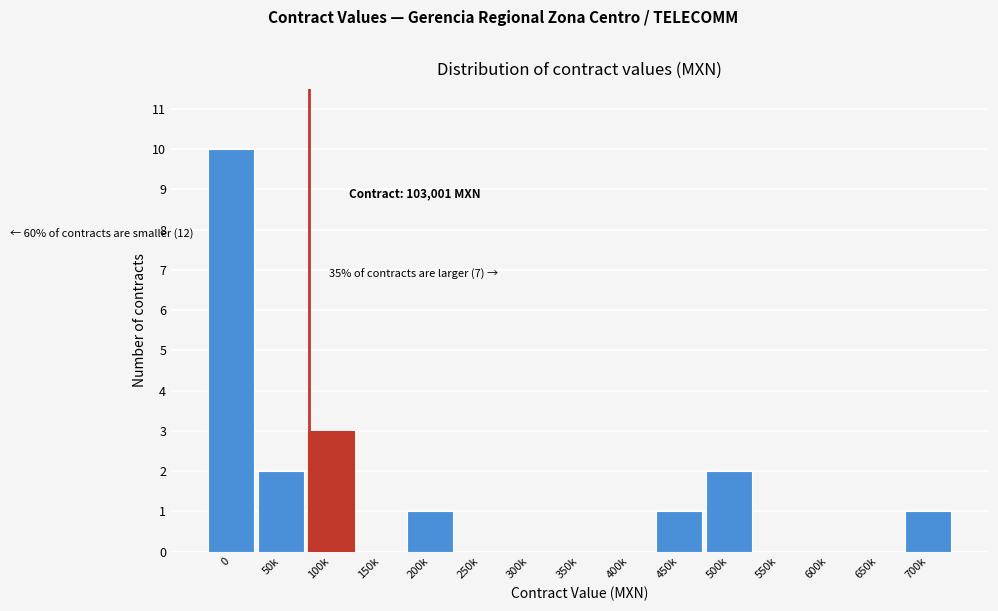

Reading left to right, extract all data points from this chart.

0=10	50k=2	100k=3	150k=0	200k=1	250k=0	300k=0	350k=0	400k=0	450k=1	500k=2	550k=0	600k=0	650k=0	700k=1